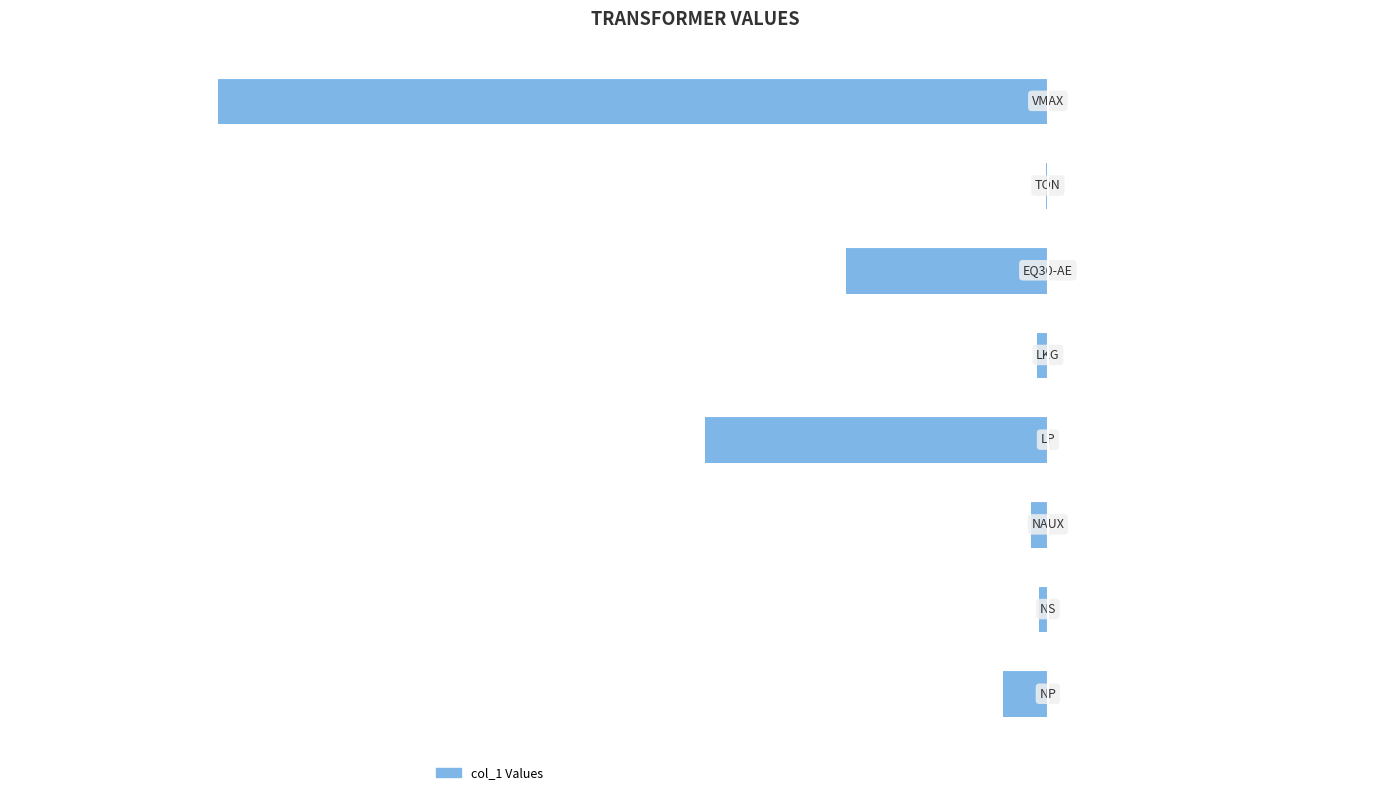

How many bars are there in total?

8